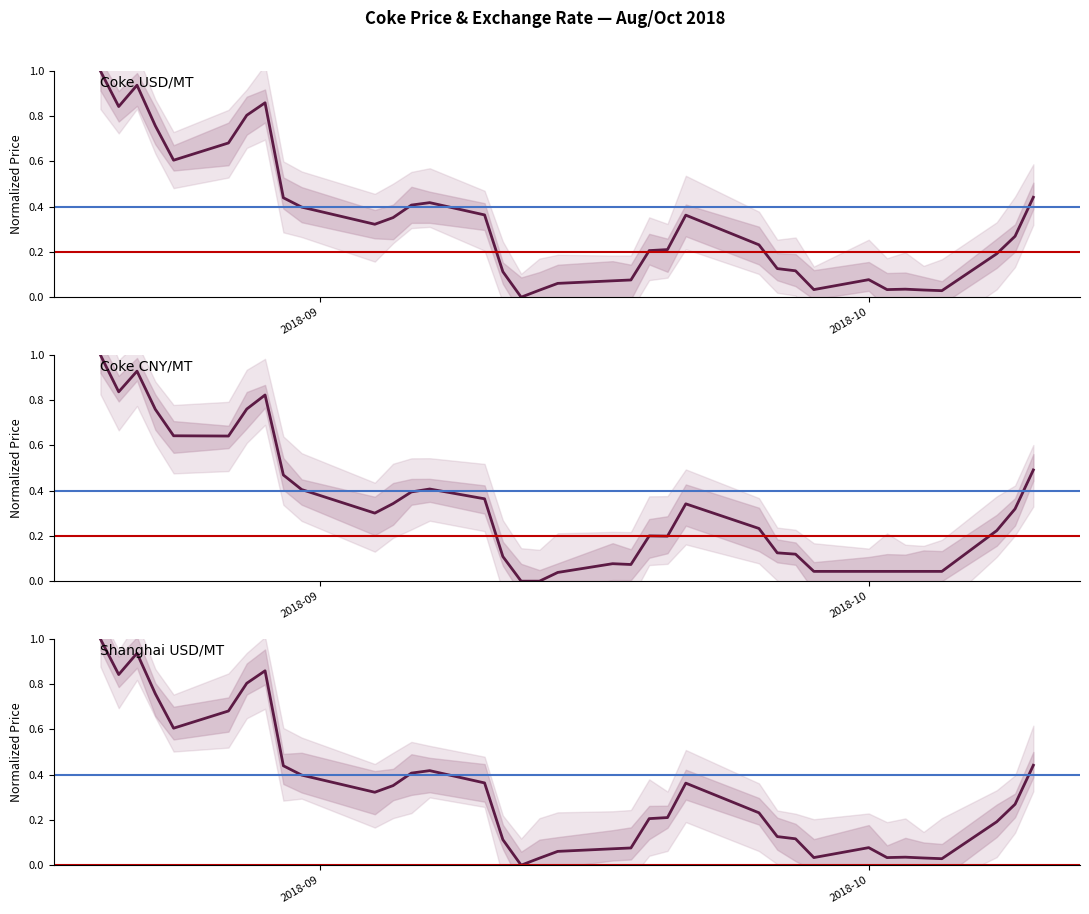

Which label corresponds to the largest value in the chart?

2018-09